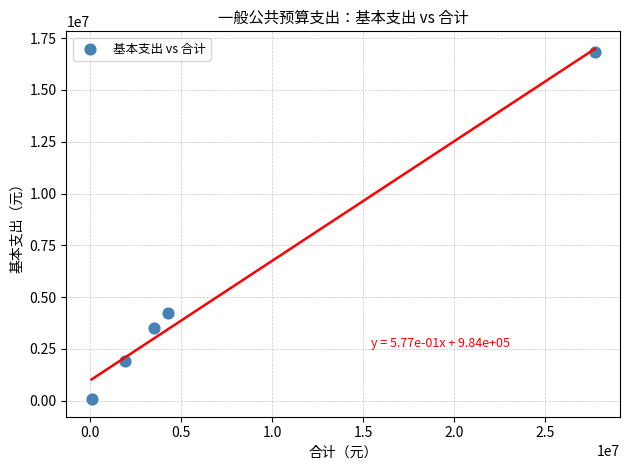

What is the average Y value?

5302551.4